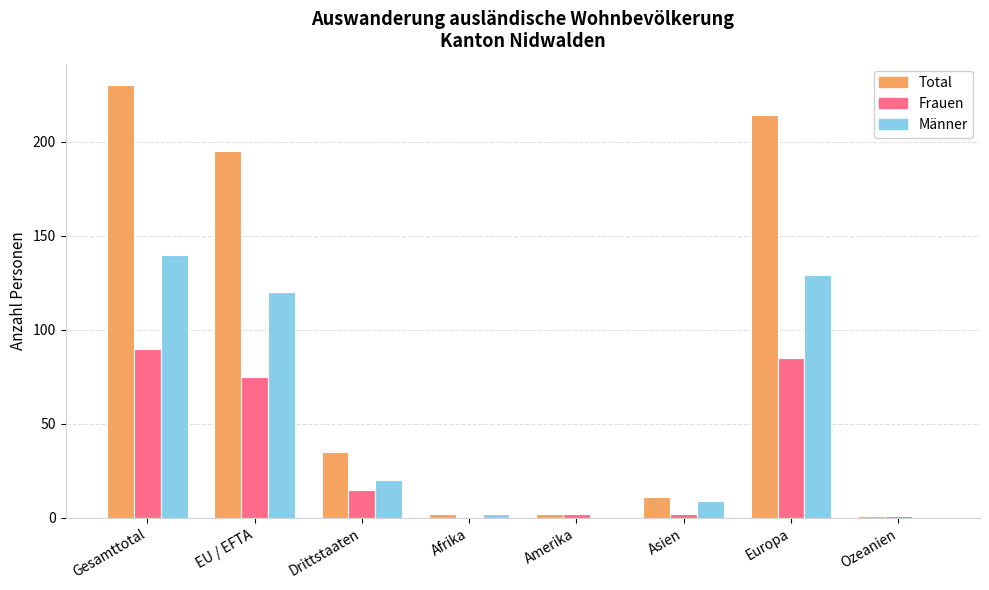

Are the bars horizontal?

No